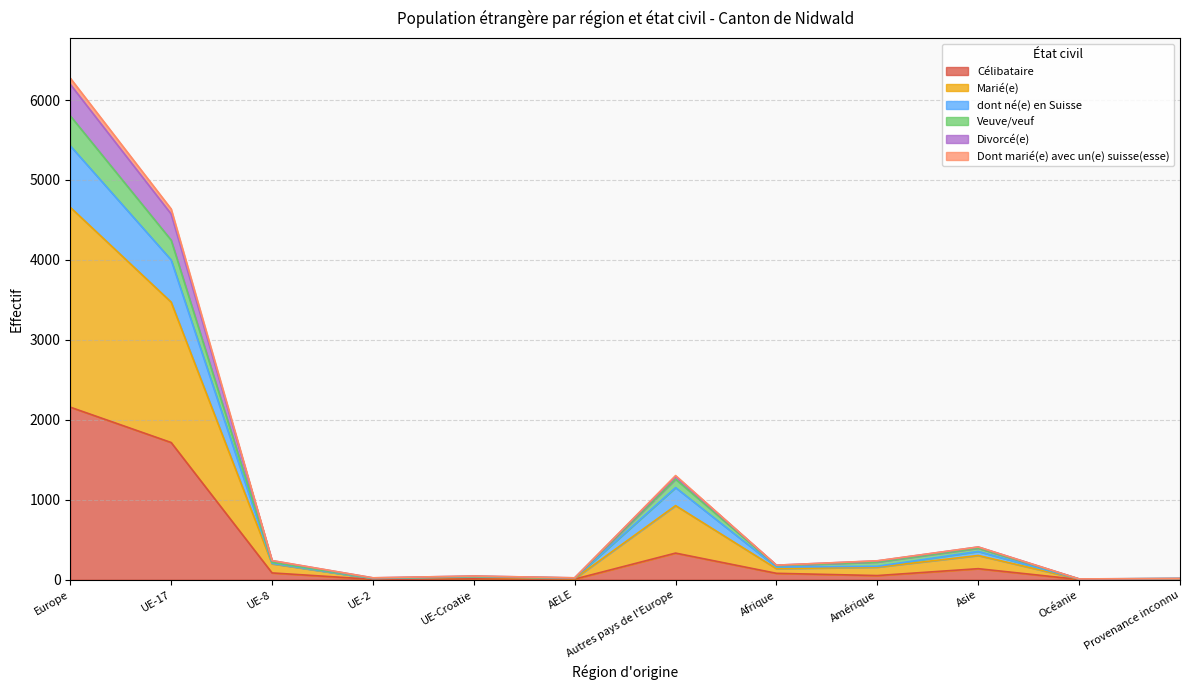

What is the maximum value for Célibataire?

2158